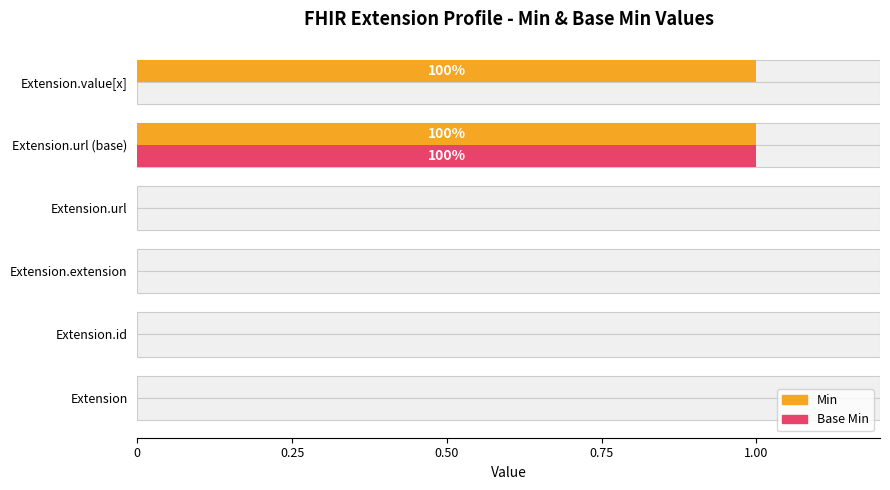

Rank the series by their maximum value, from highest to lowest.

Min, Base Min